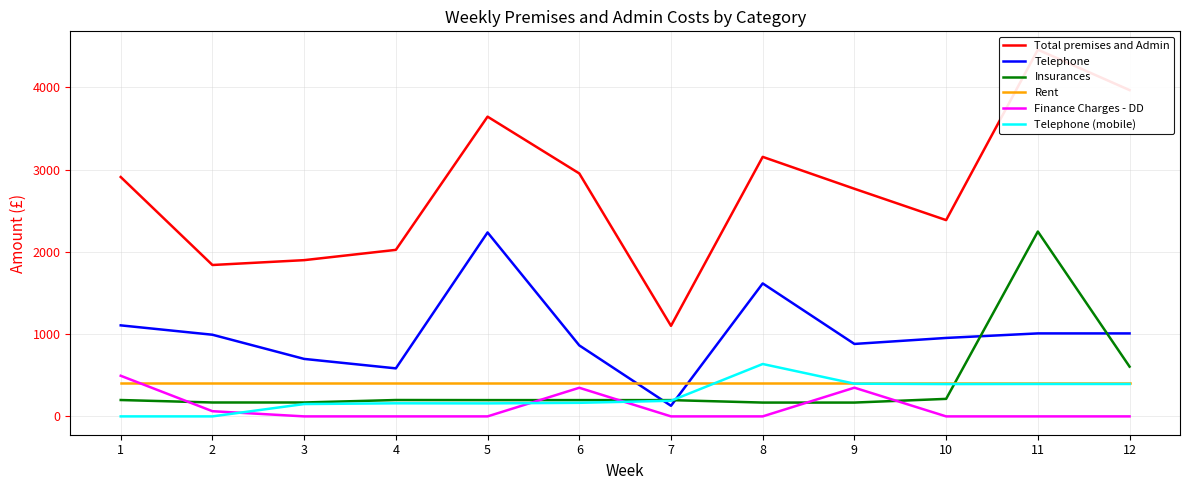

At 8, list the series in order from largest to smallest.

Total premises and Admin, Telephone, Telephone (mobile), Rent, Insurances, Finance Charges - DD